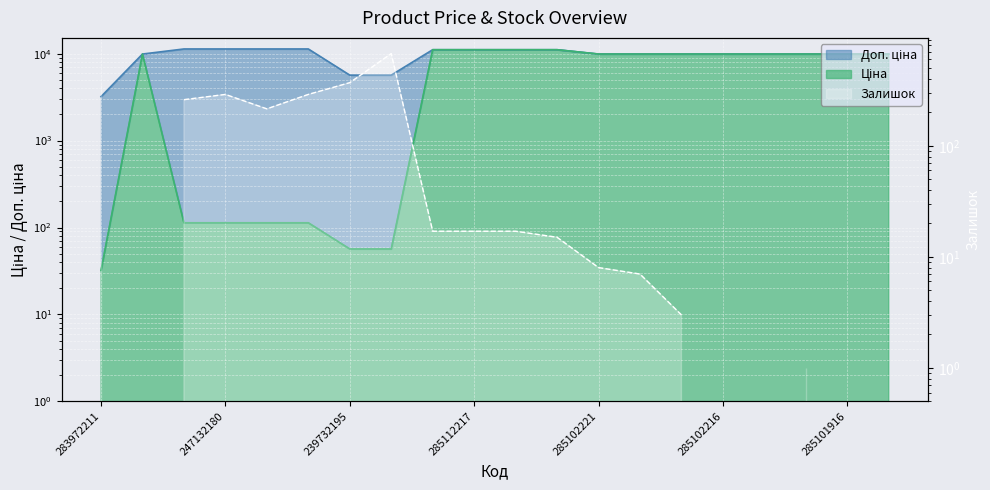

What position from the left is 285102044?

18